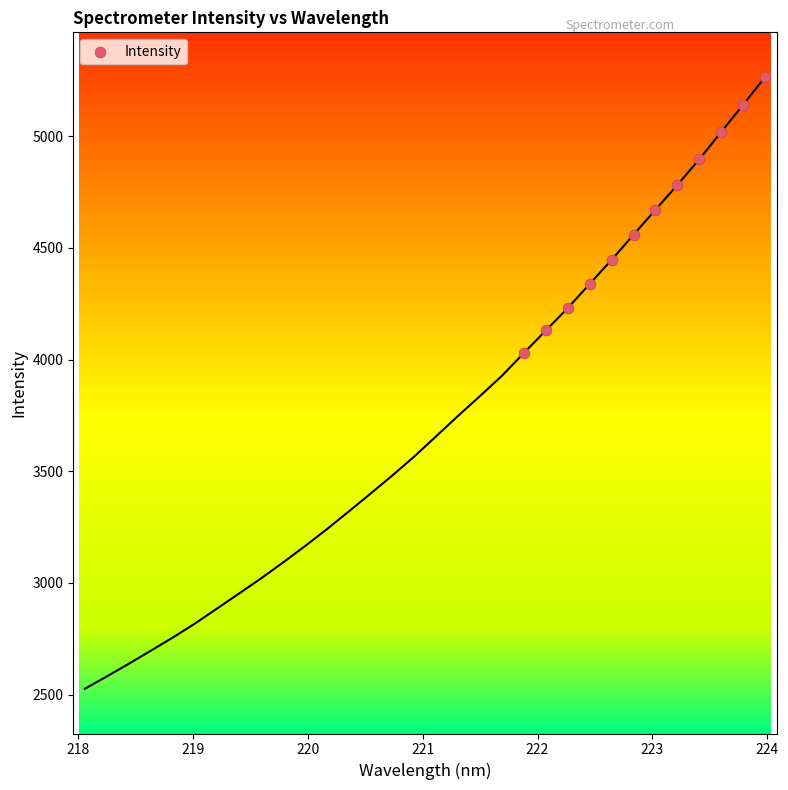

What is the average X value?

222.9